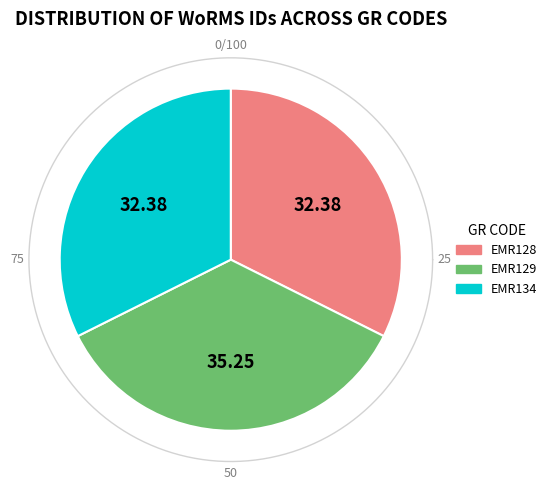

Which category has the biggest portion of the pie?

EMR129